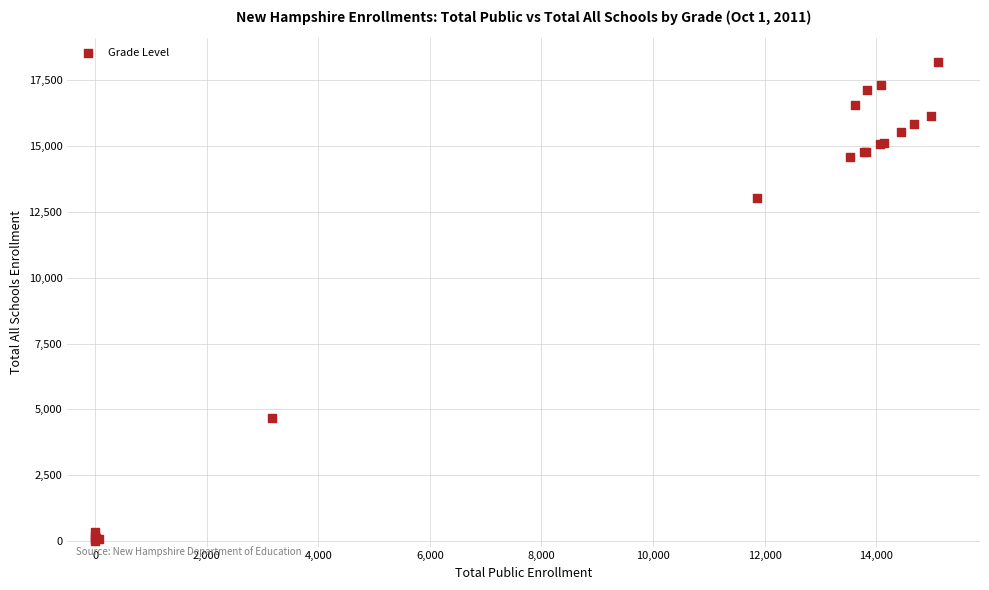

What Y value in the scatter plot is closest to 9084?

13022